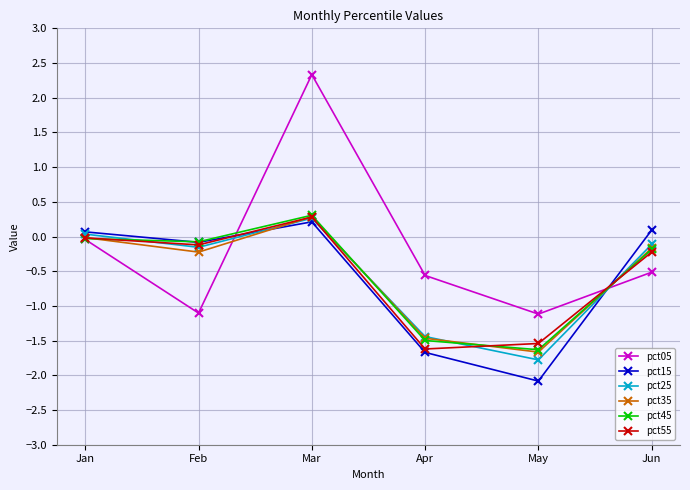

What is the greatest value displayed?

2.3